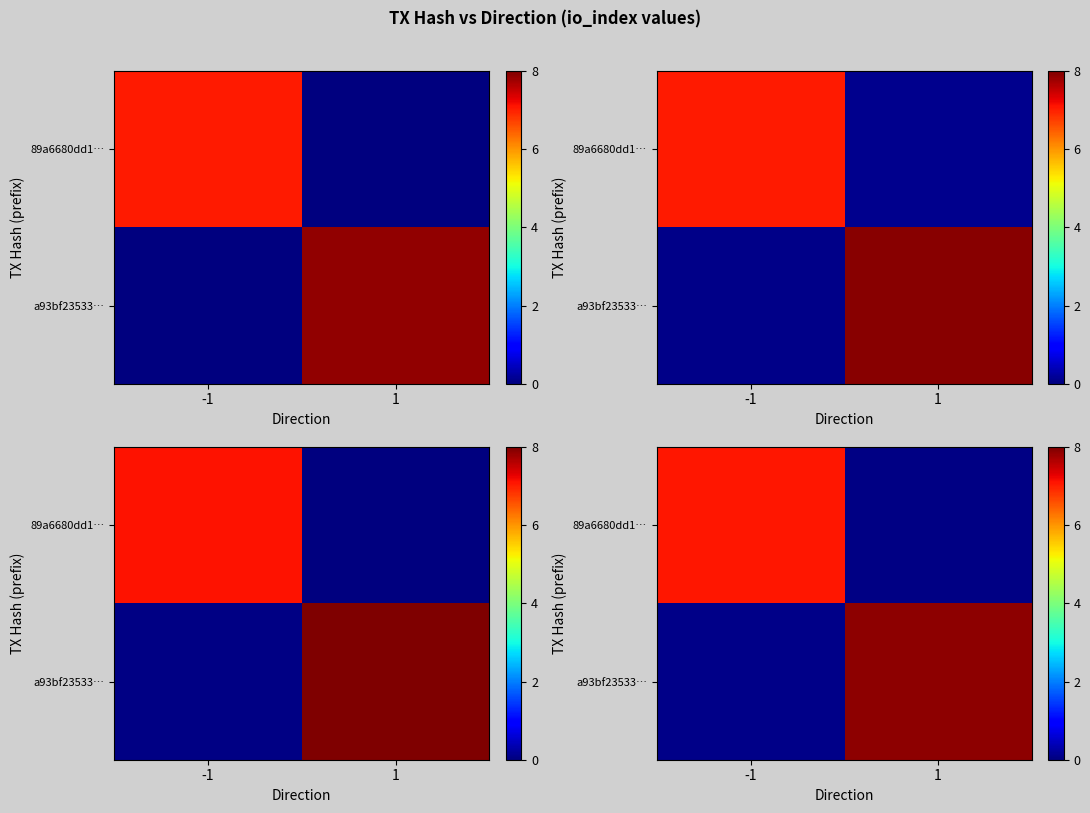

At which category does the chart reach its peak across all series?

1